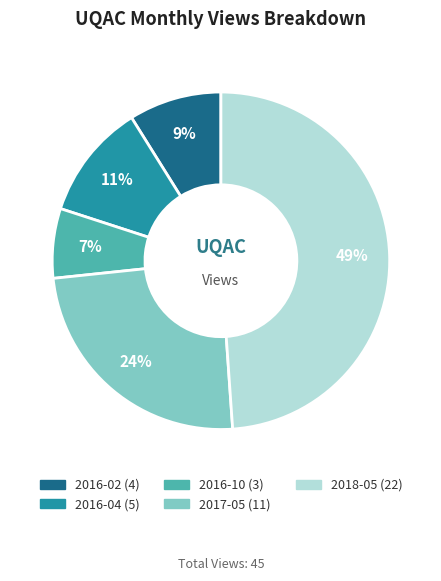

To the nearest percent, what percentage of the pie is 2017-05?

24%